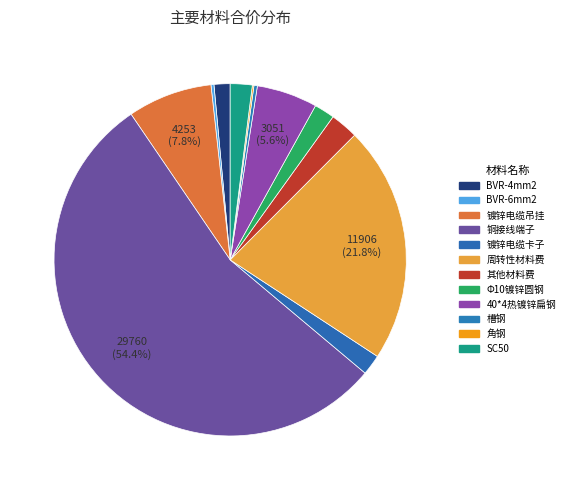

How many segments does this pie chart have?

12